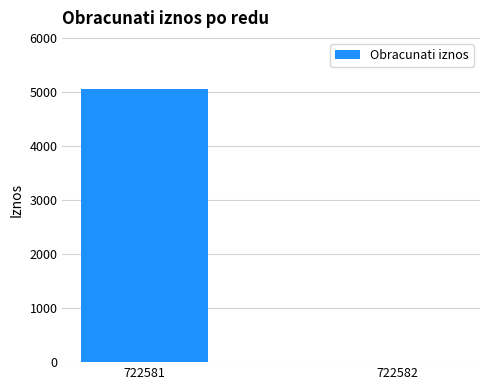

Read the value at 722582.

5.5